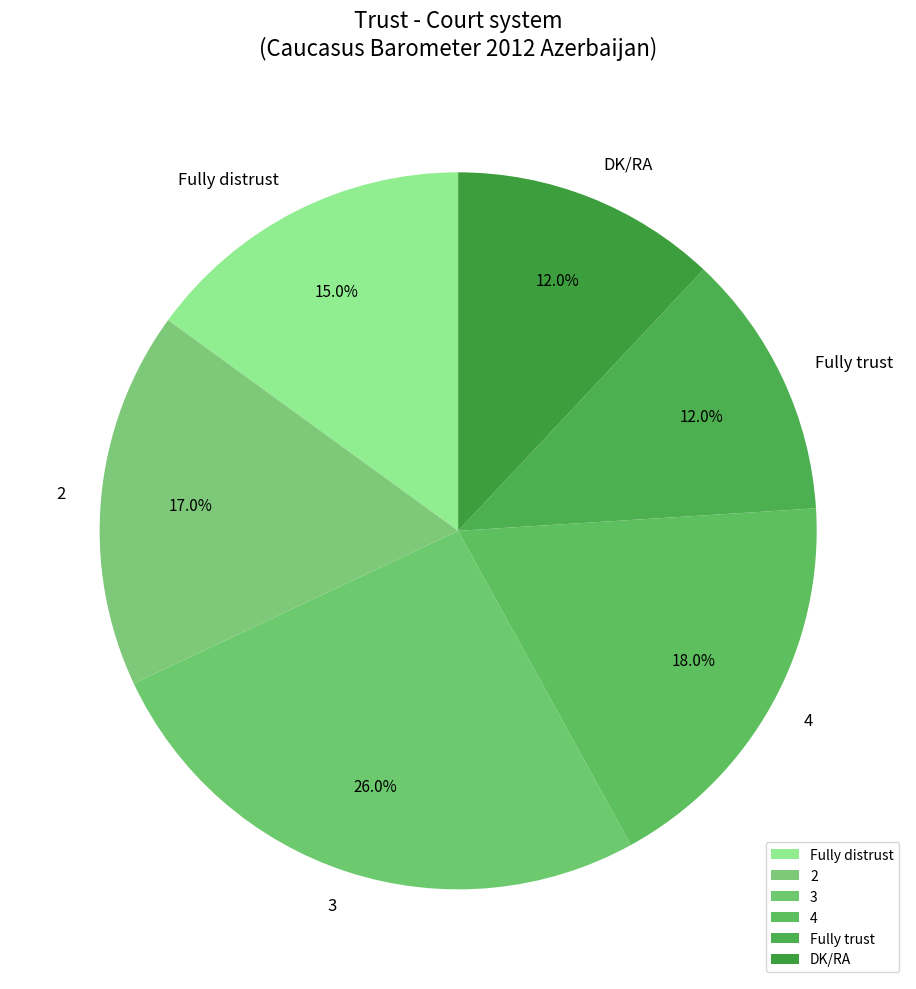

What portion of the pie excludes Fully distrust?

85.0%